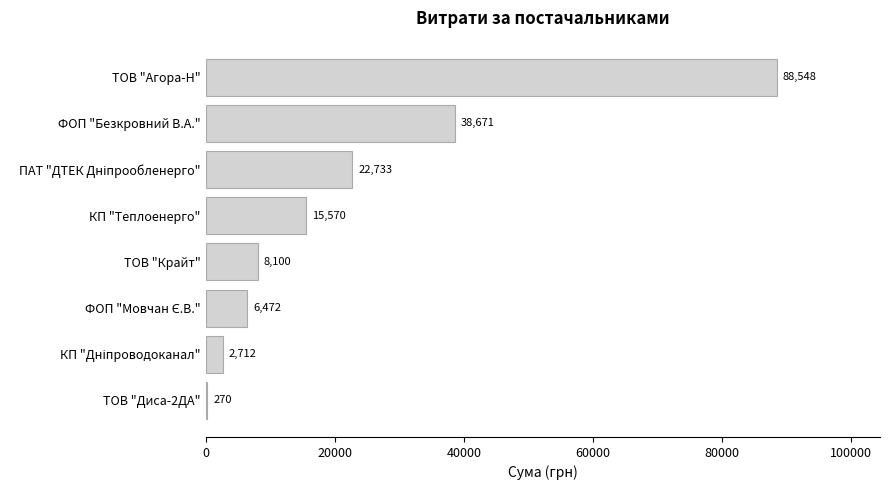

How many distinct data groups are displayed?

1